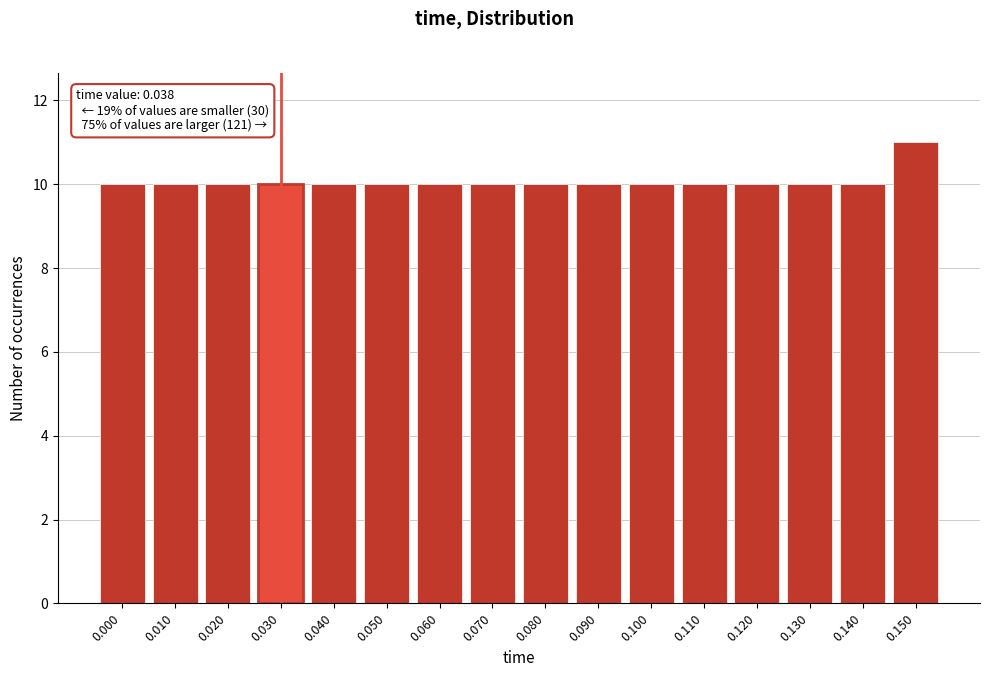

Reading right to left, what are all the values shown in this chart?

11	10	10	10	10	10	10	10	10	10	10	10	10	10	10	10